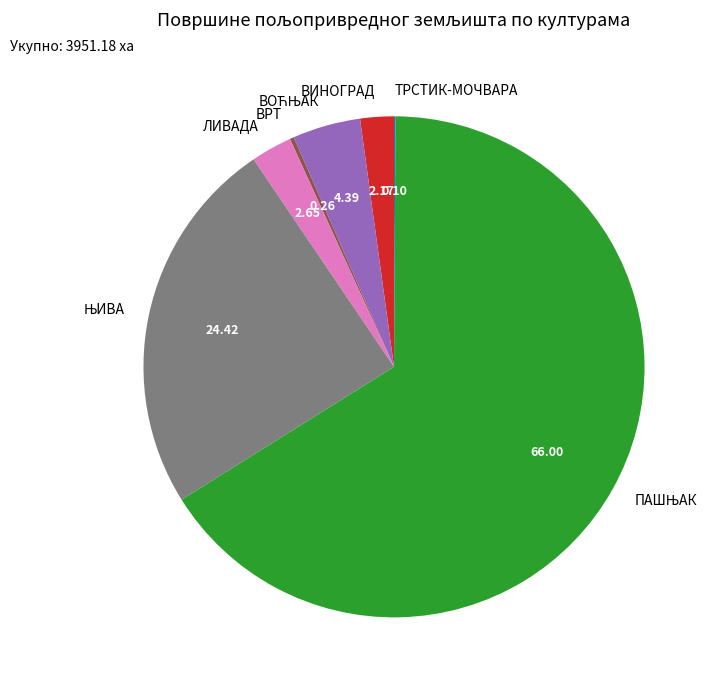

Is there any slice that represents more than half of the pie?

Yes